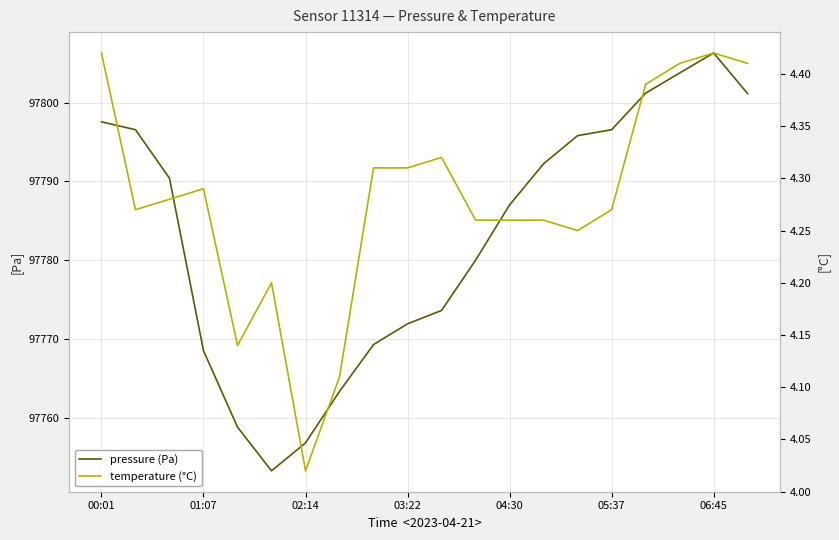

How many lines are shown in the chart?

2